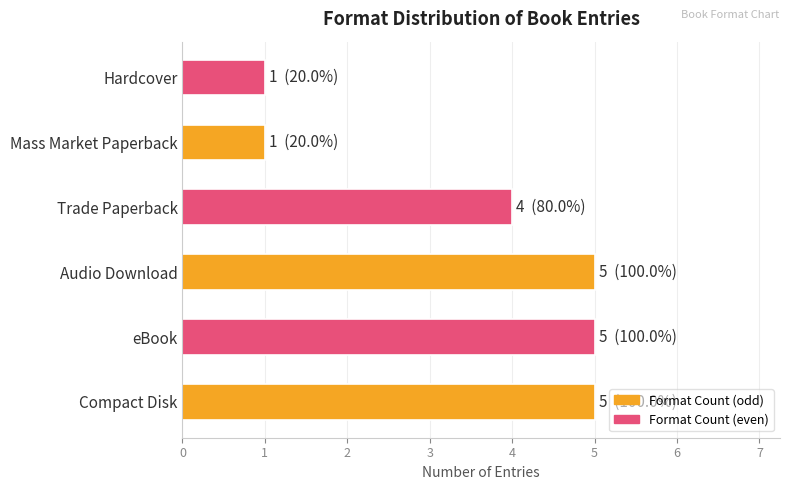

Which has a higher value, eBook or Hardcover?

eBook